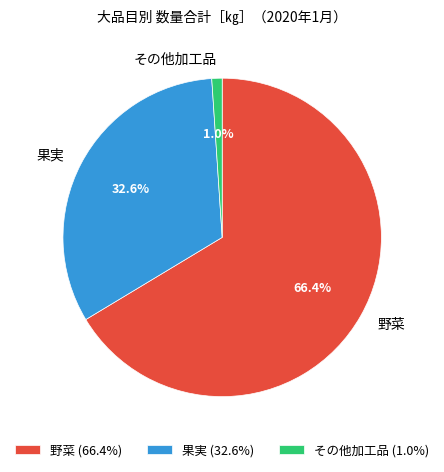

Is there any slice that represents more than half of the pie?

Yes